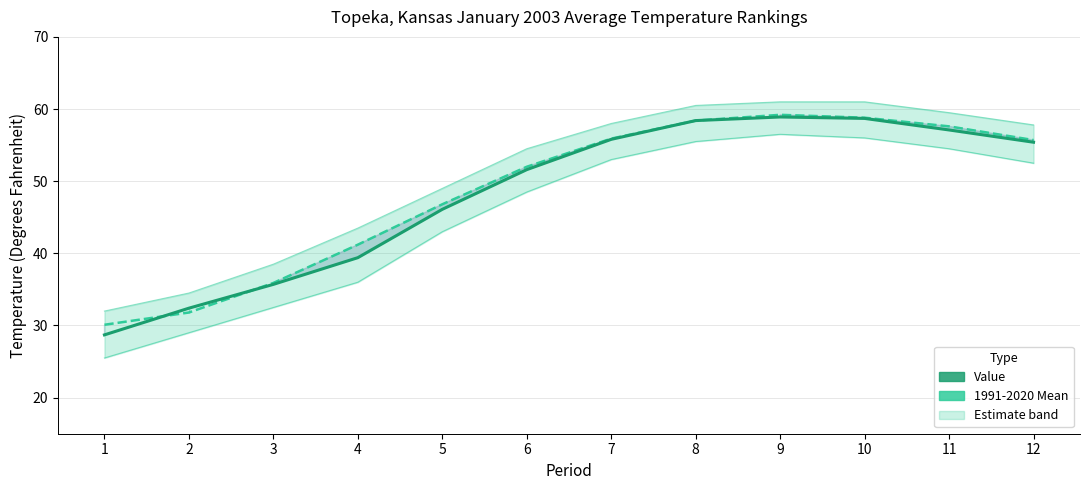

Which category has the lowest value in the Value series?

1